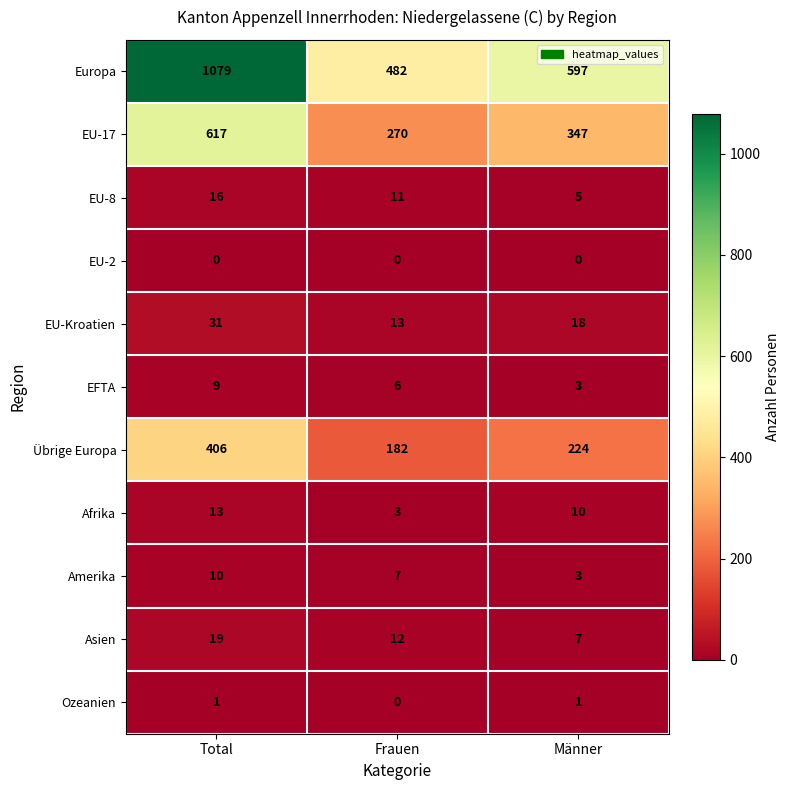

What is the total value across all series at Frauen?

986